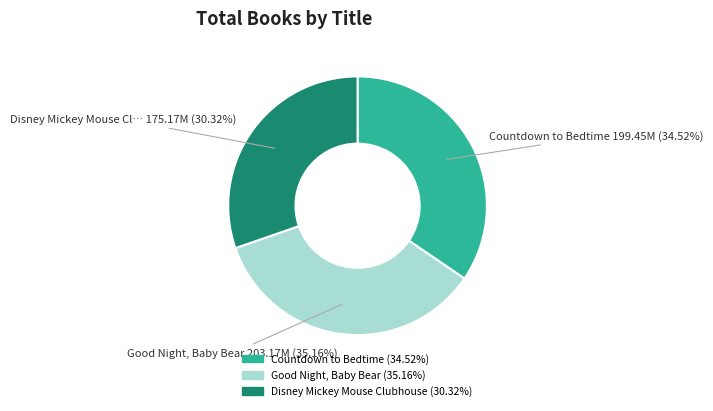

To the nearest percent, what percentage of the pie is Good Night, Baby Bear?

35%